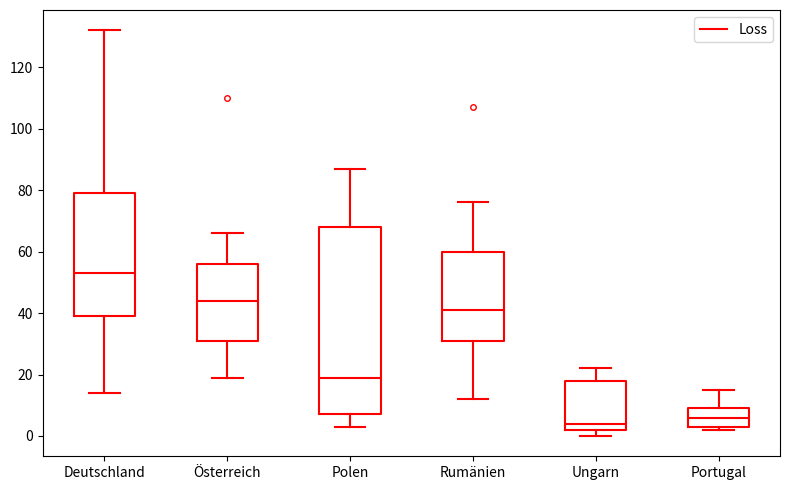

Where is the upper edge of the box for Polen on the y-axis? The values are not printed on the chart, so give them approximately, as read against the axis.

68